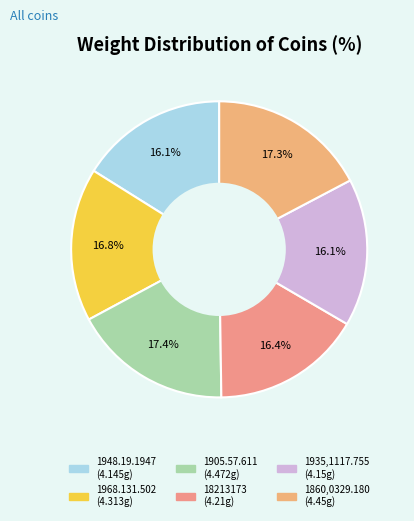

Is it true that 1935,1117.755 is 6% of the pie?

False